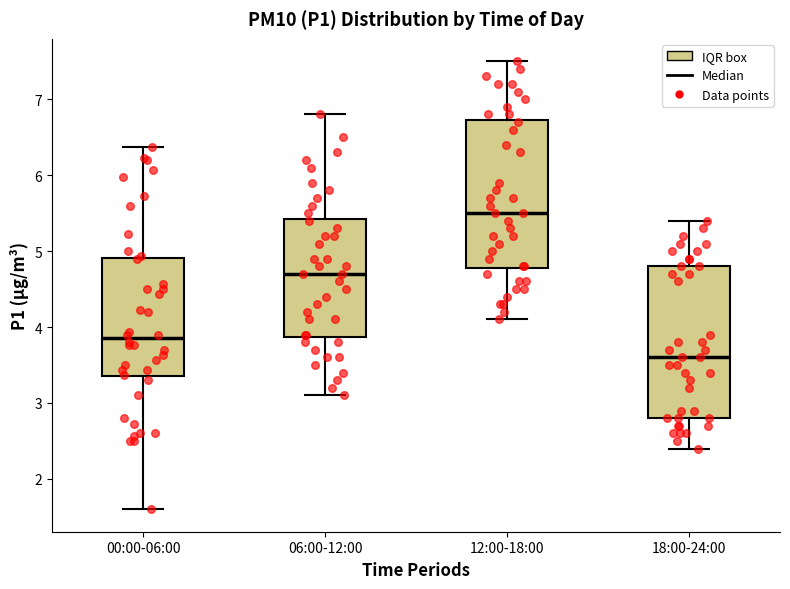

Reading left to right, transcribe this box plot: for each box, give where its median line is, the range the box spans, and where its two whiskers end, as read against the y-axis. The values are not printed on the chart, so give them approximately, as read against the axis.

00:00-06:00: median 3.9, box 3.4 to 4.9, whiskers 1.6 to 6.4
06:00-12:00: median 4.7, box 3.9 to 5.4, whiskers 3.1 to 6.8
12:00-18:00: median 5.5, box 4.8 to 6.7, whiskers 4.1 to 7.5
18:00-24:00: median 3.6, box 2.8 to 4.8, whiskers 2.4 to 5.4